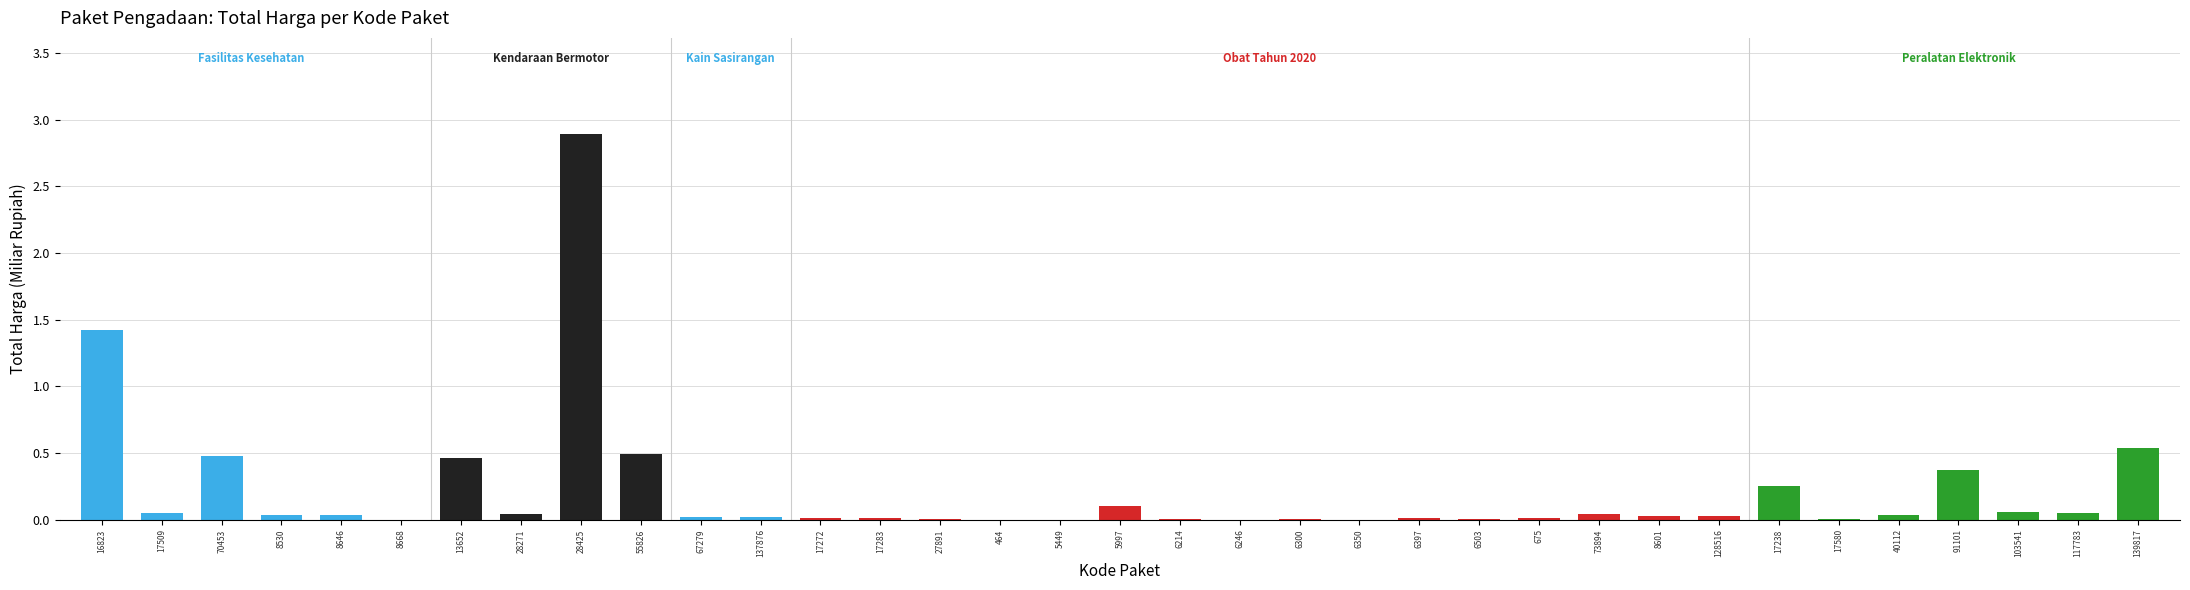

Count the number of data series in this chart.

1